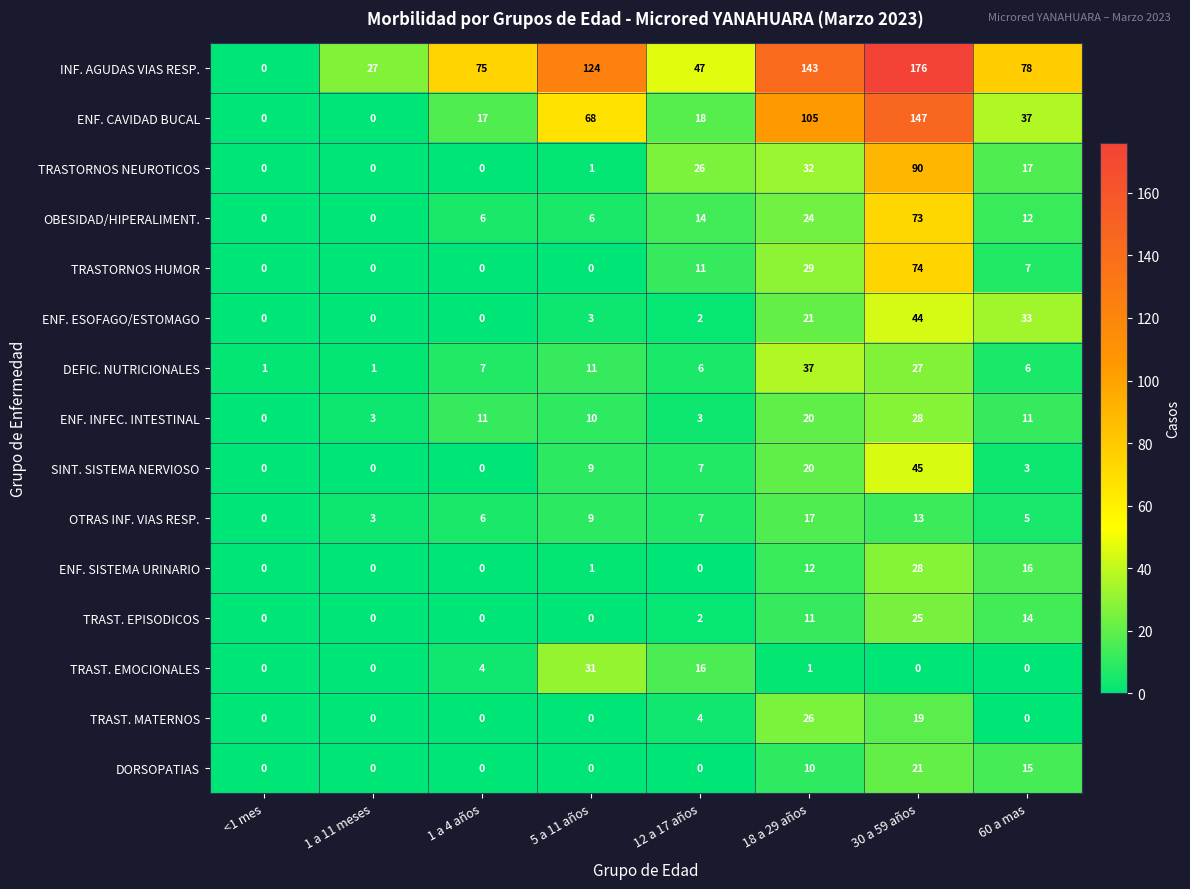

What is the difference between the OBESIDAD/HIPERALIMENT. values at 1 a 4 años and 1 a 11 meses?

6